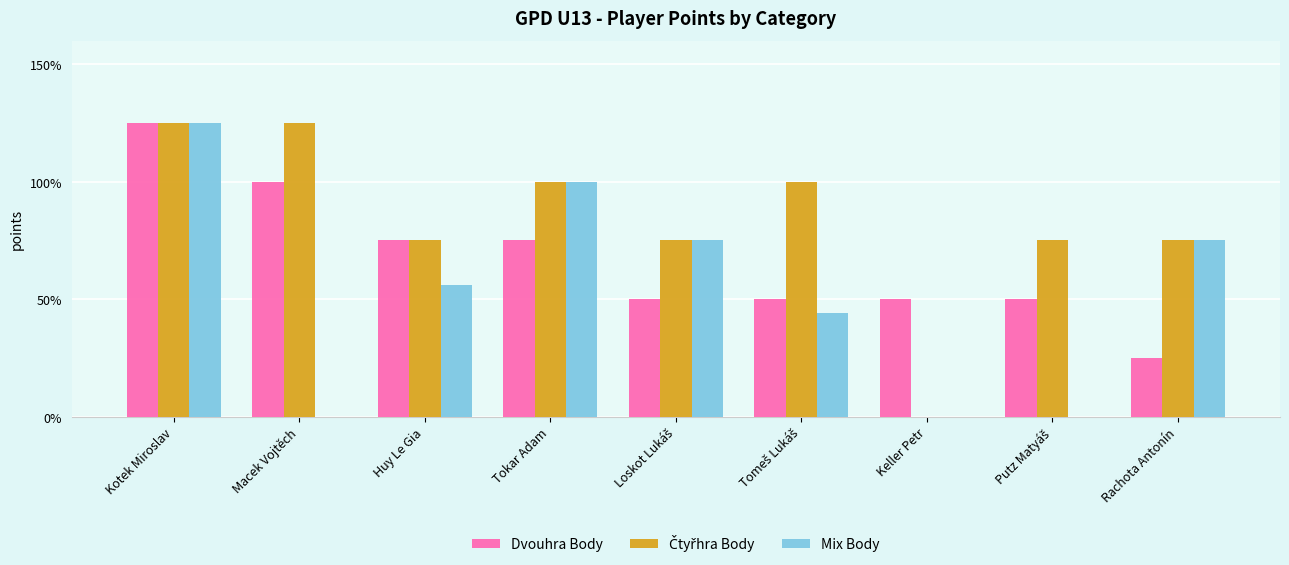

Where is Mix Body nearest to the value 62?

Huy Le Gia